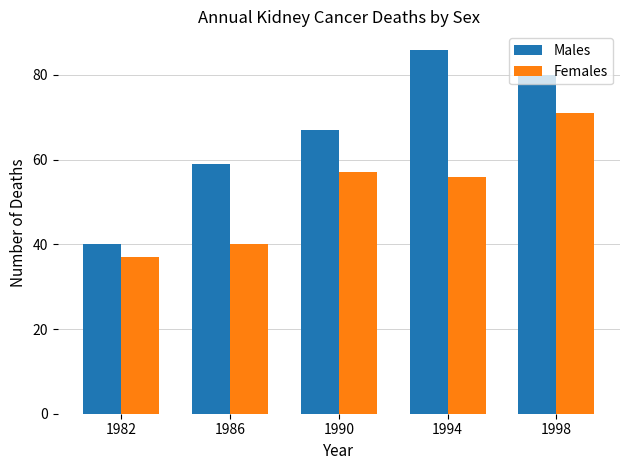

Which category has the highest value in the Females series?

1998